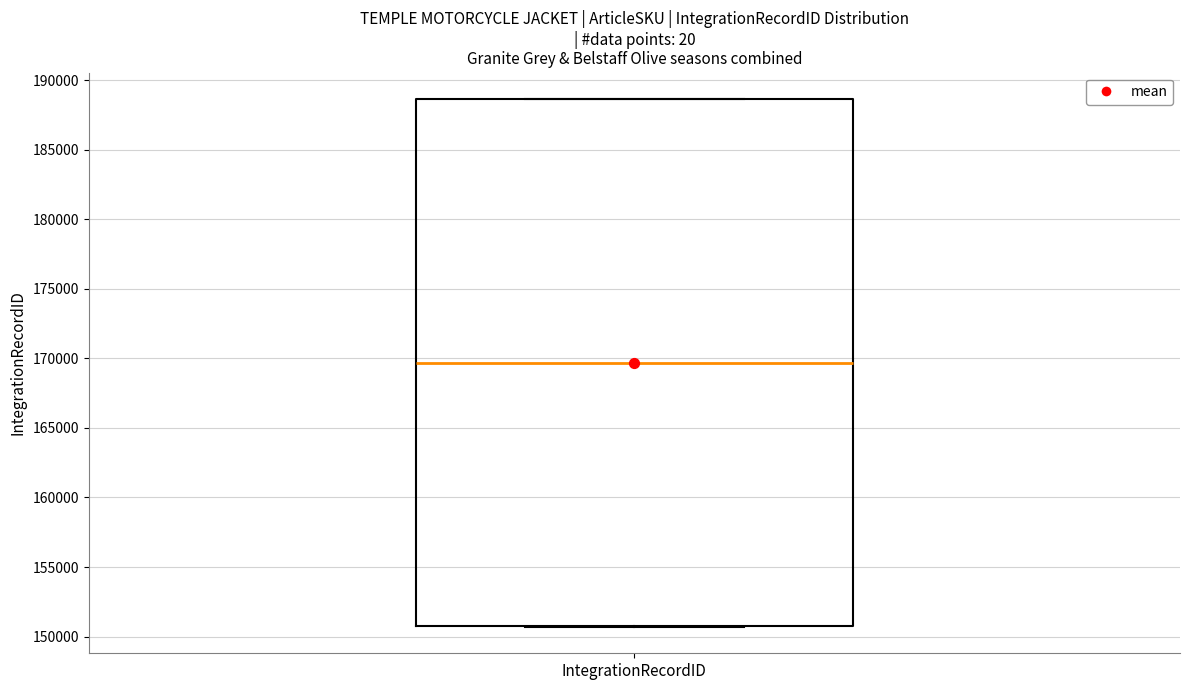

Where is the lower edge of the box for IntegrationRecordID on the y-axis? The values are not printed on the chart, so give them approximately, as read against the axis.

151000